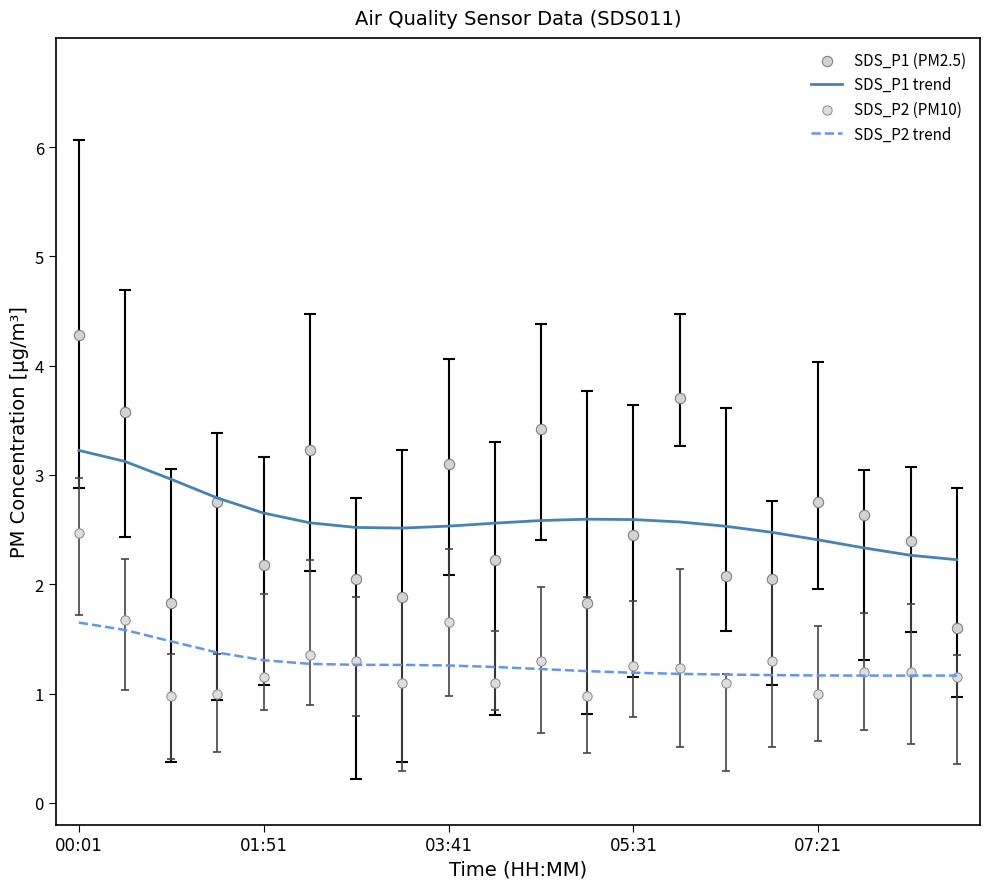

At which category is the sum across all series the highest?

00:01